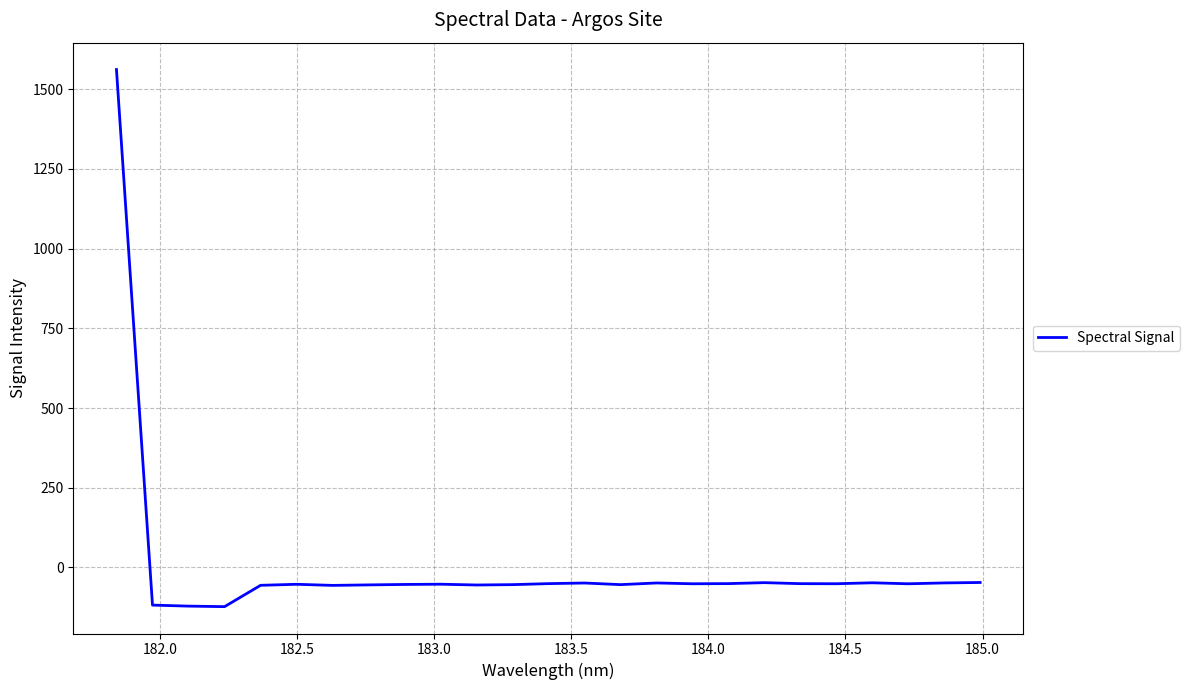

What is the minimum value shown in the chart?

-122.8